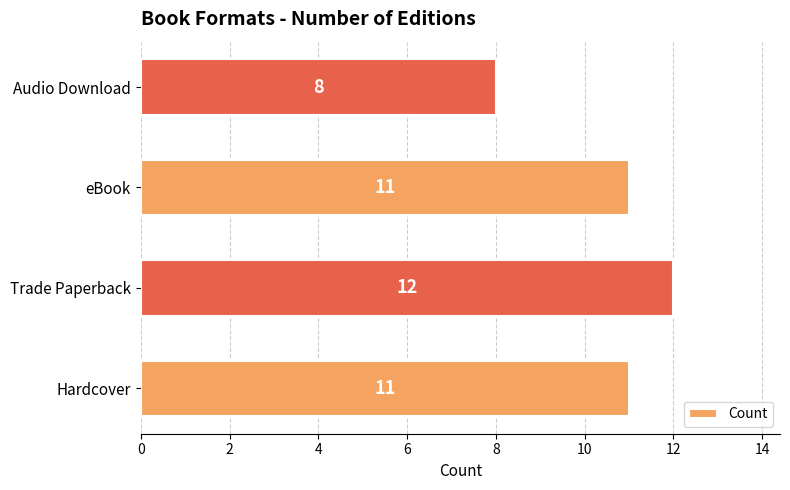

What is the maximum value shown in the chart?

12